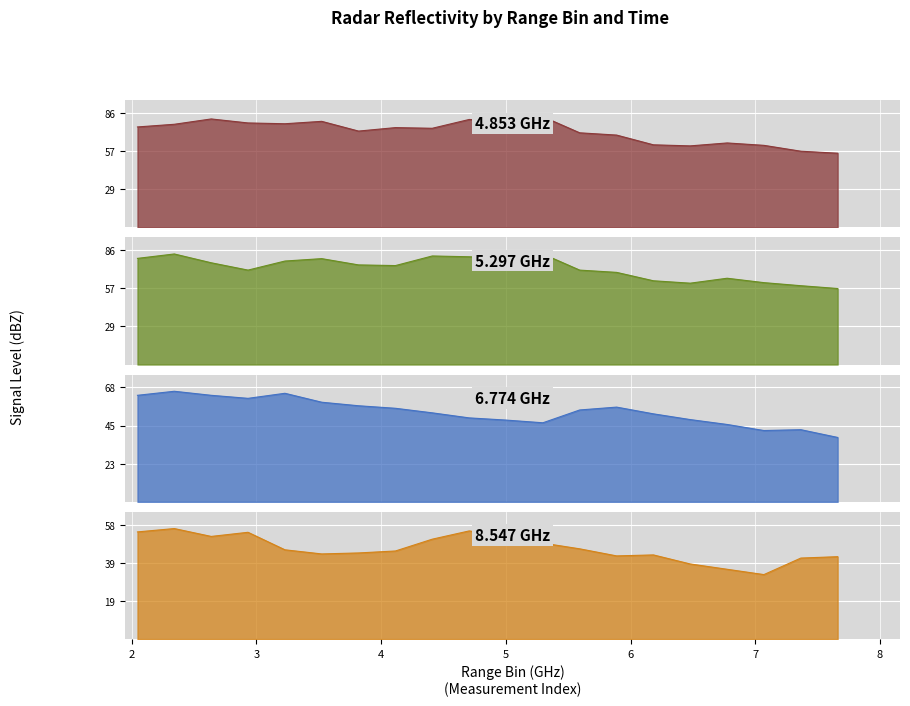

List the series in order of their peak value, highest first.

4.853, 5.297, 6.774, 8.547